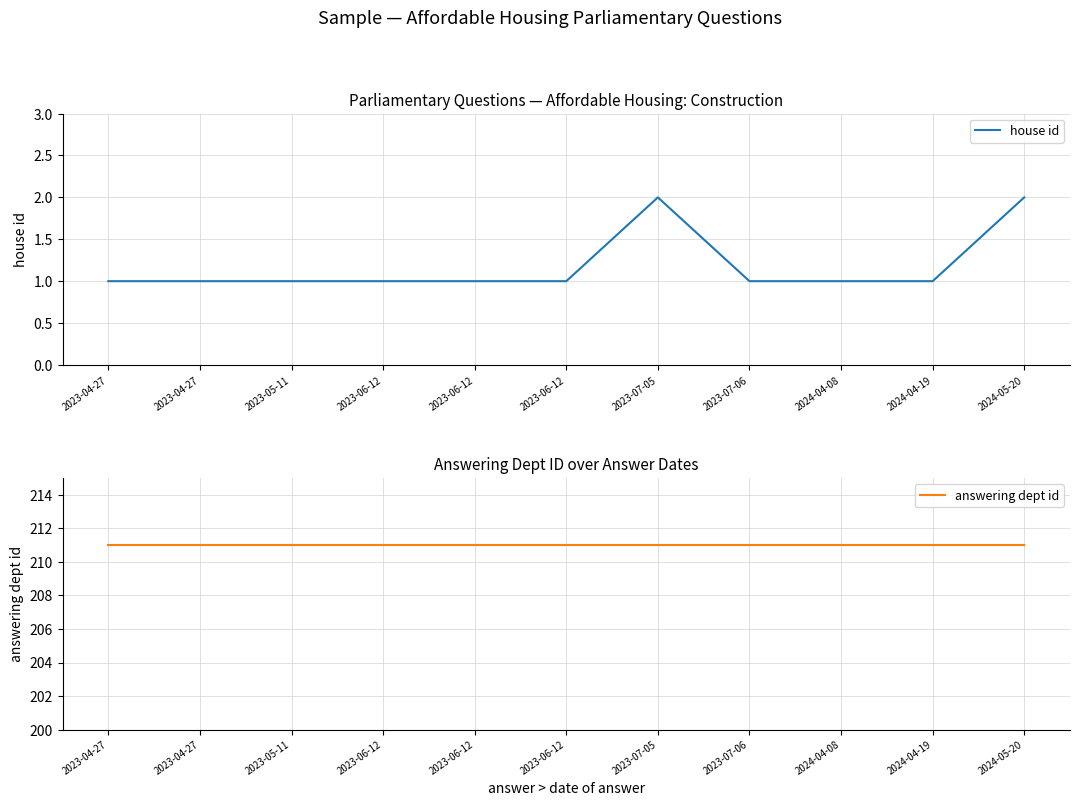

What is the label of the 4th point from the right?

2023-07-06